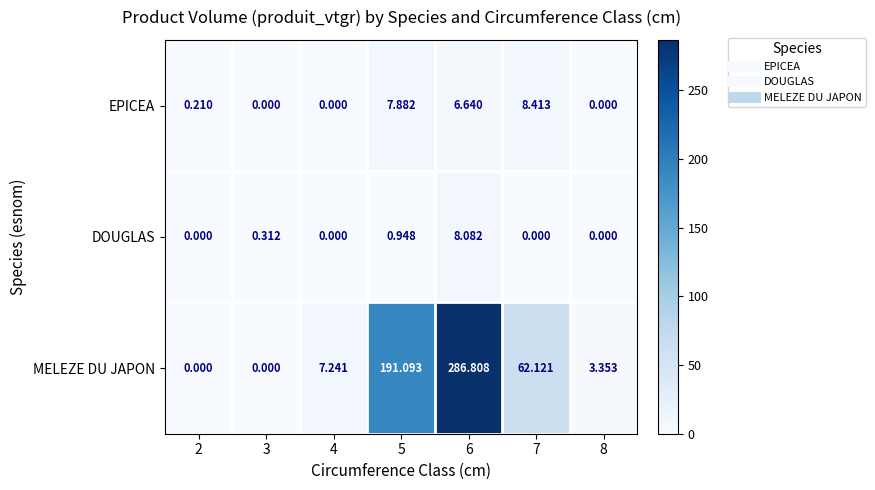

Between 4 and 5, which series saw the biggest shift?

MELEZE DU JAPON